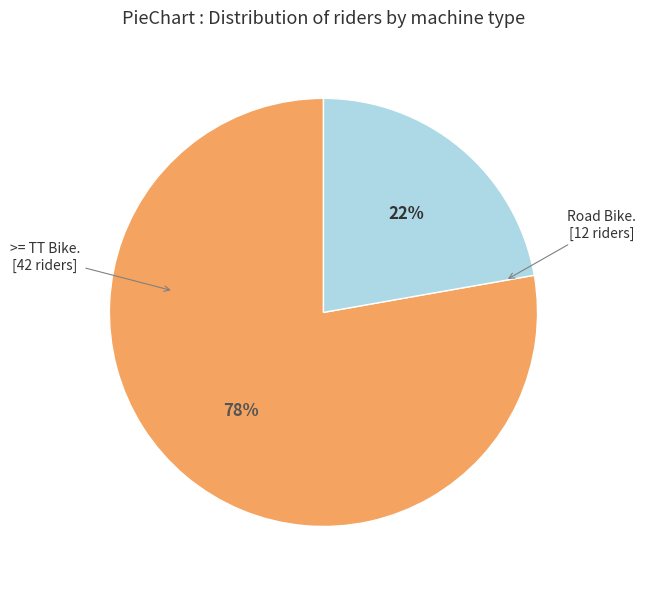

To the nearest percent, what is the average slice percentage?

50%